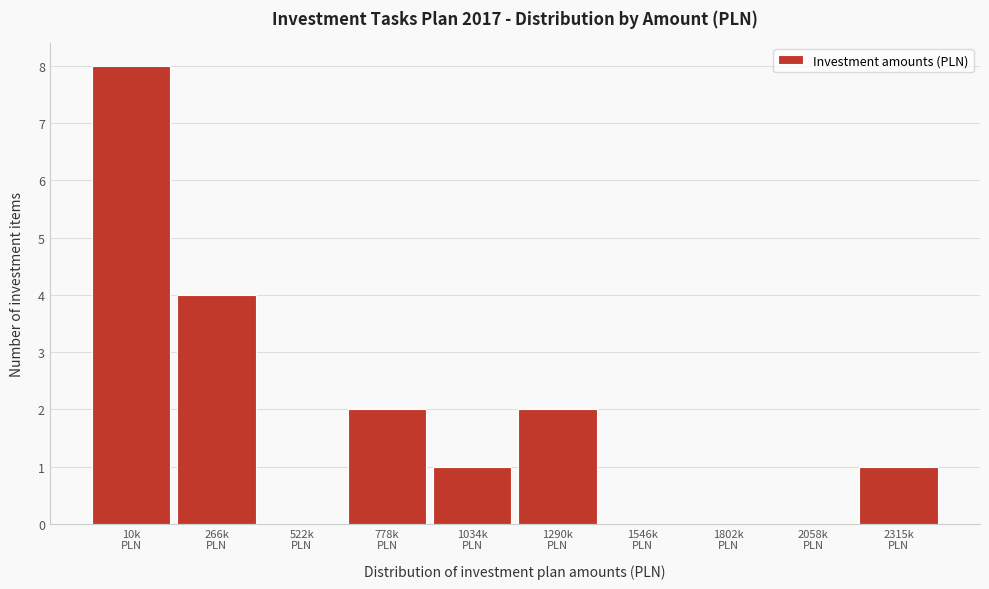

What is the maximum value shown in the chart?

8